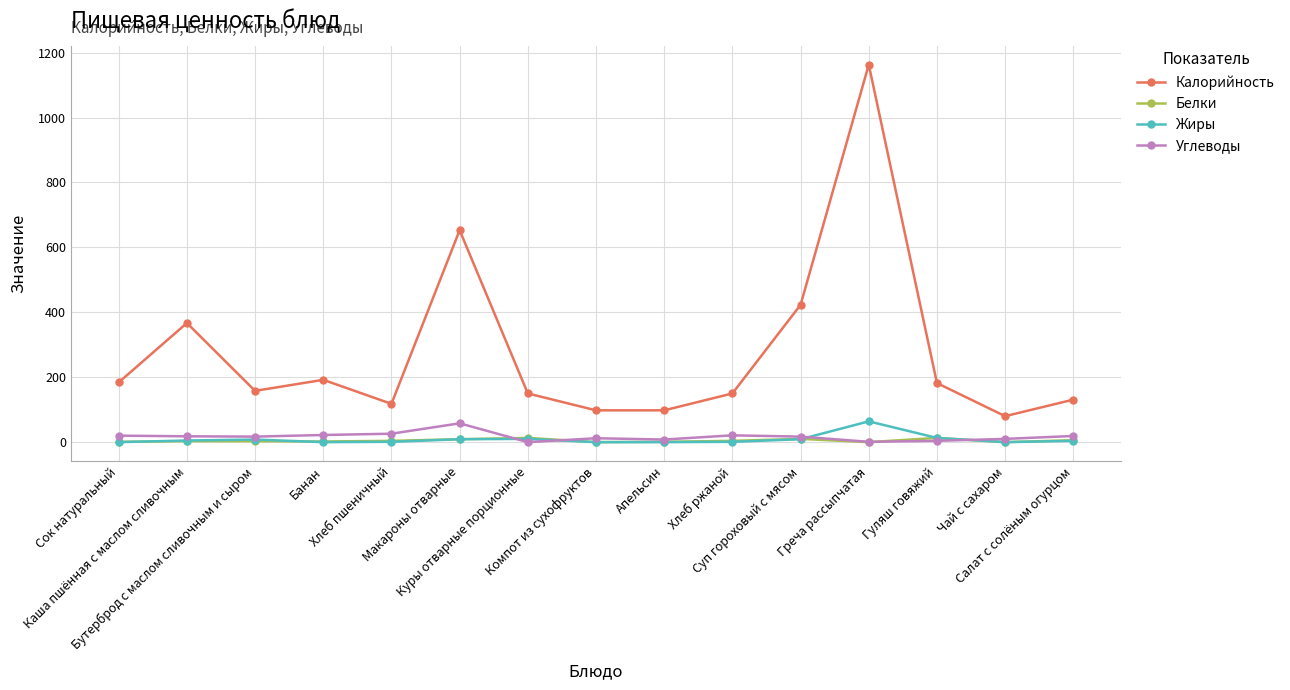

Count the number of categories in the chart.

15